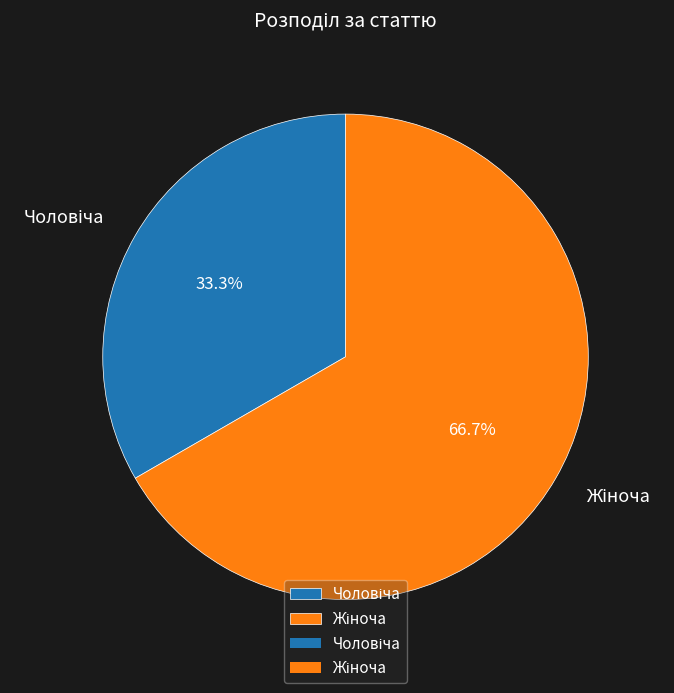

Does any single category account for the majority?

Yes